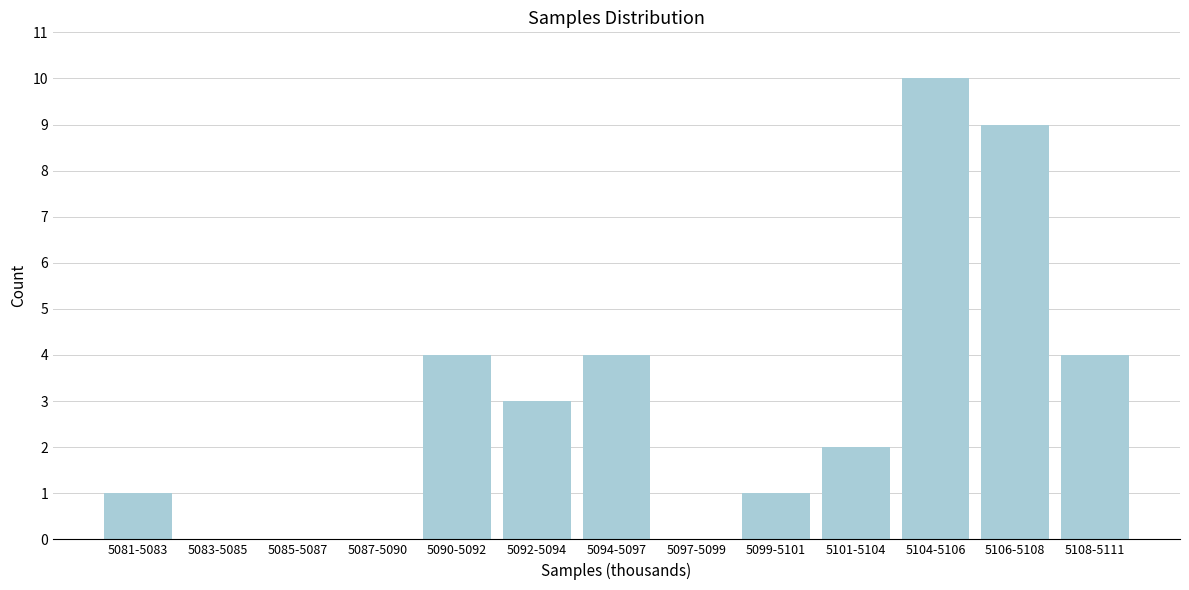

Reading right to left, extract all data points from this chart.

5108-5111=4	5106-5108=9	5104-5106=10	5101-5104=2	5099-5101=1	5097-5099=0	5094-5097=4	5092-5094=3	5090-5092=4	5087-5090=0	5085-5087=0	5083-5085=0	5081-5083=1